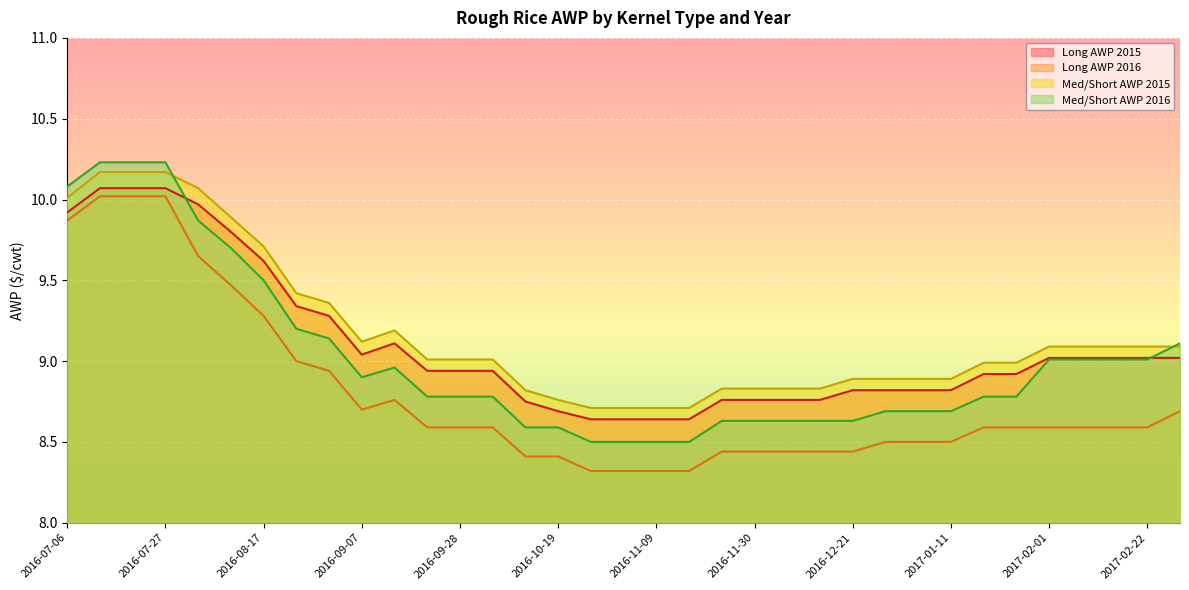

How many lines are shown in the chart?

4